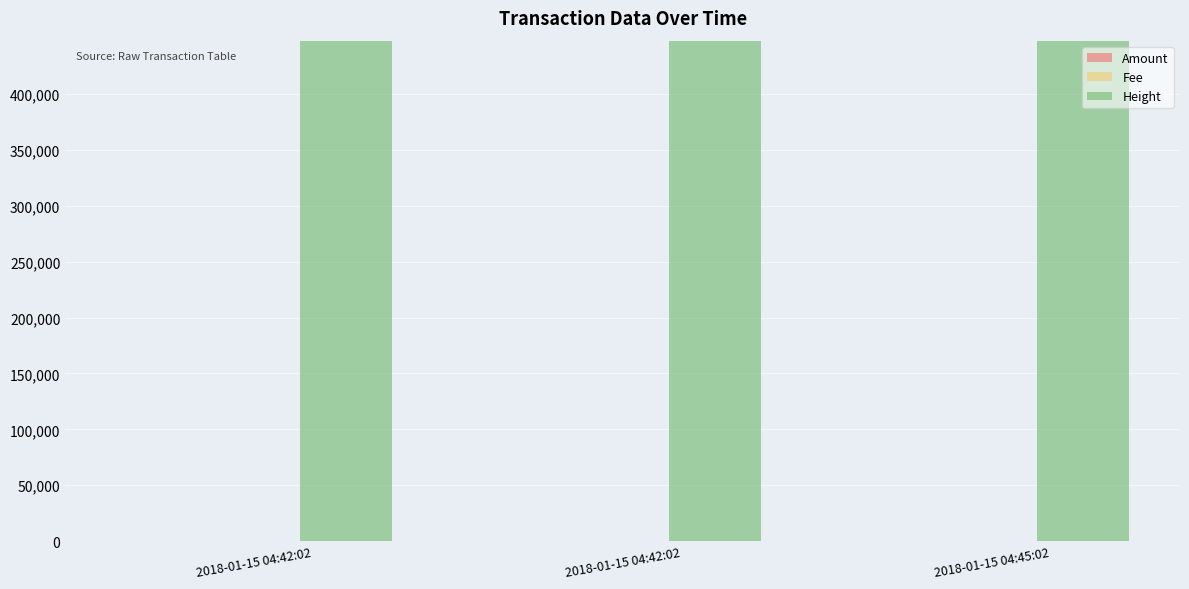

Does the chart contain stacked bars?

No